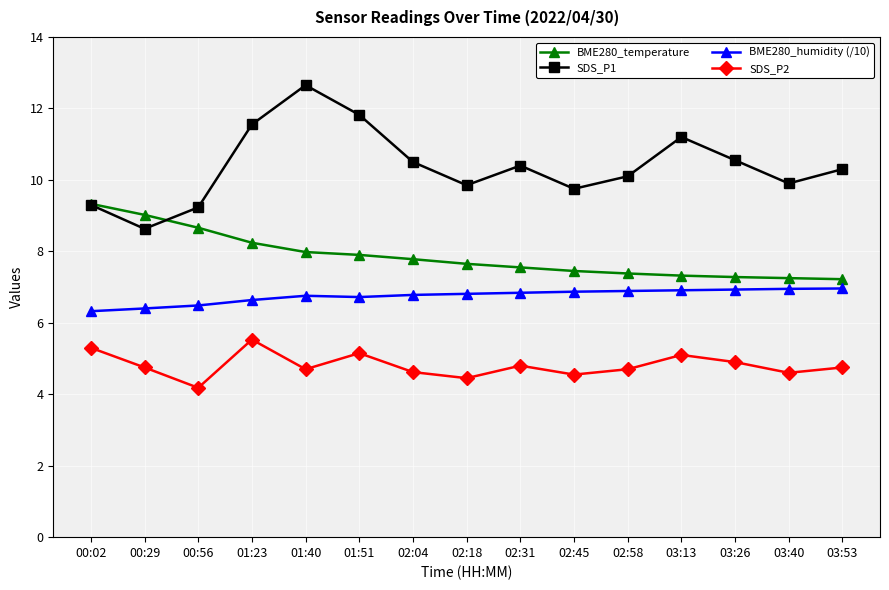

Is it true that BME280_temperature equals 7.5 at 02:45?

True